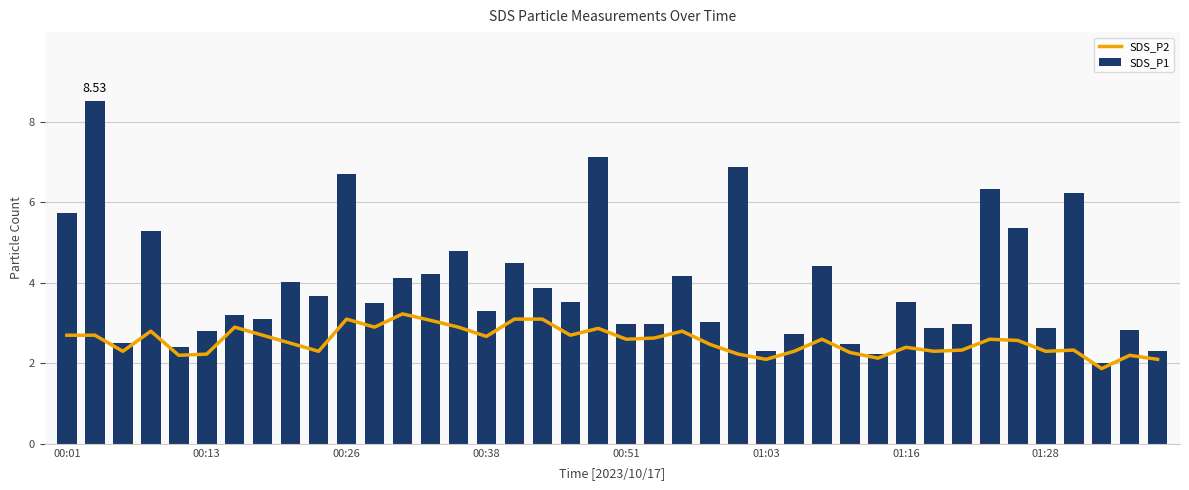

What is the sum of all SDS_P1 values?

158.4